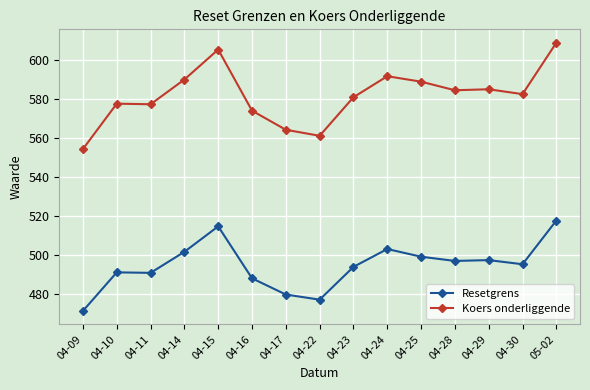

What is the sum of the Koers onderliggende values at 04-25 and 04-10?

1166.5